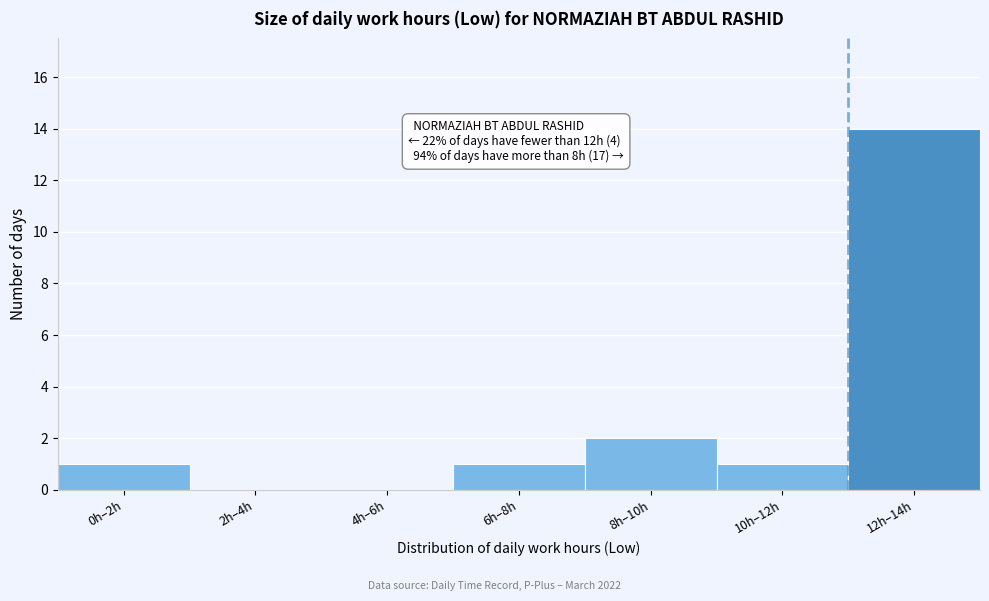

Reading right to left, list all the values displayed in this chart.

12h–14h=14	10h–12h=1	8h–10h=2	6h–8h=1	4h–6h=0	2h–4h=0	0h–2h=1